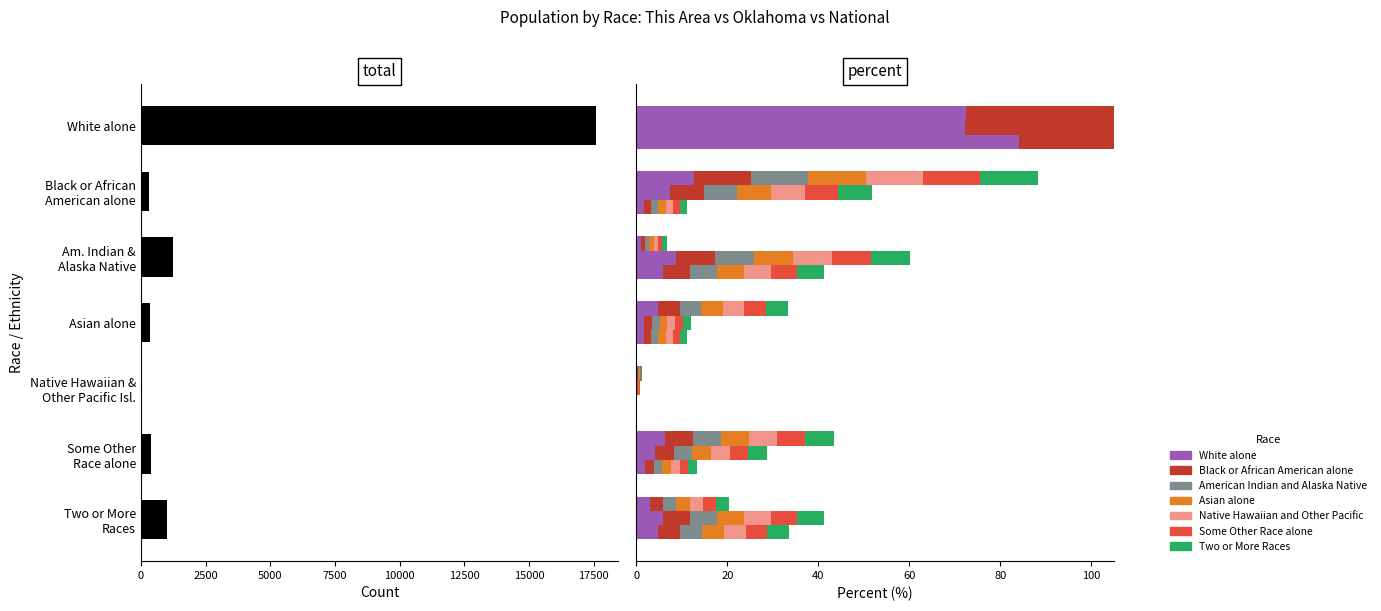

At how many categories does at least one series exceed 12678?

1